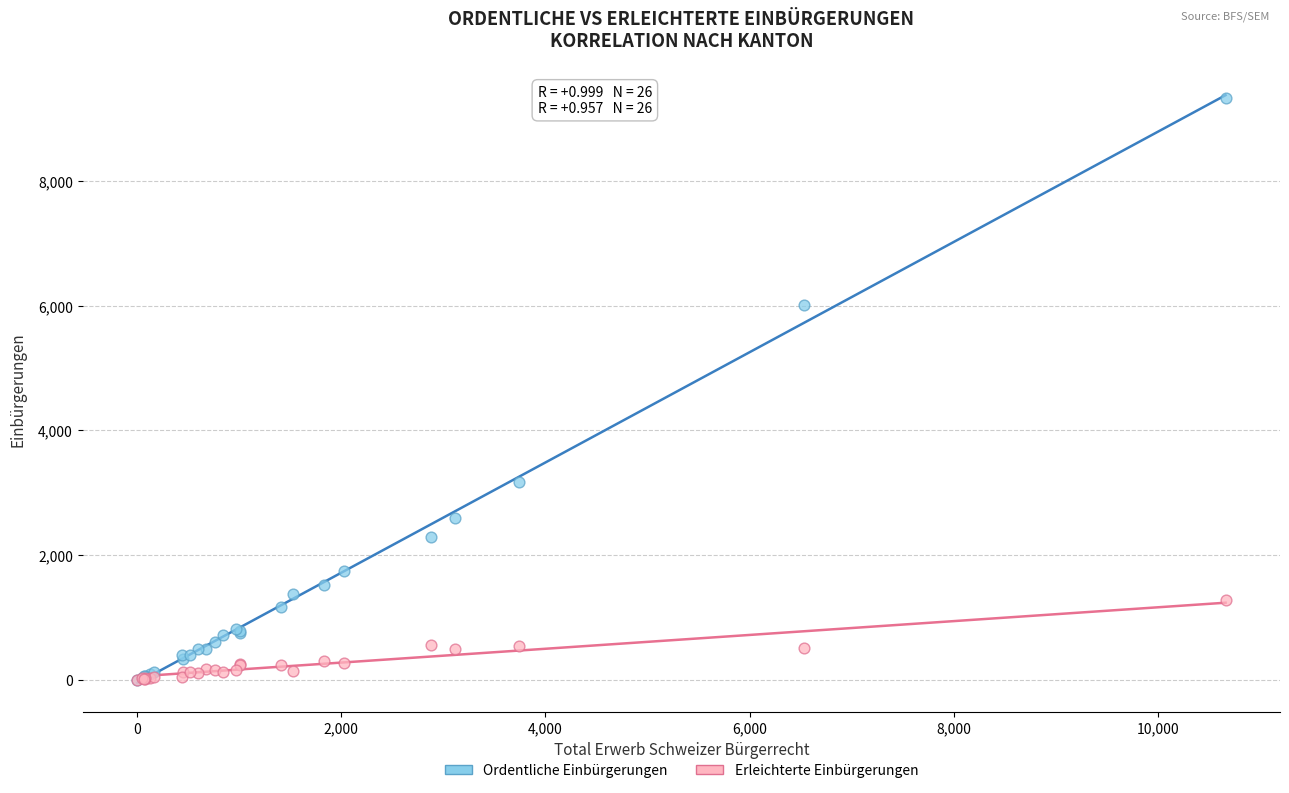

In the Ordentliche Einbürgerungen series, what Y value is closest to 4665?

6006